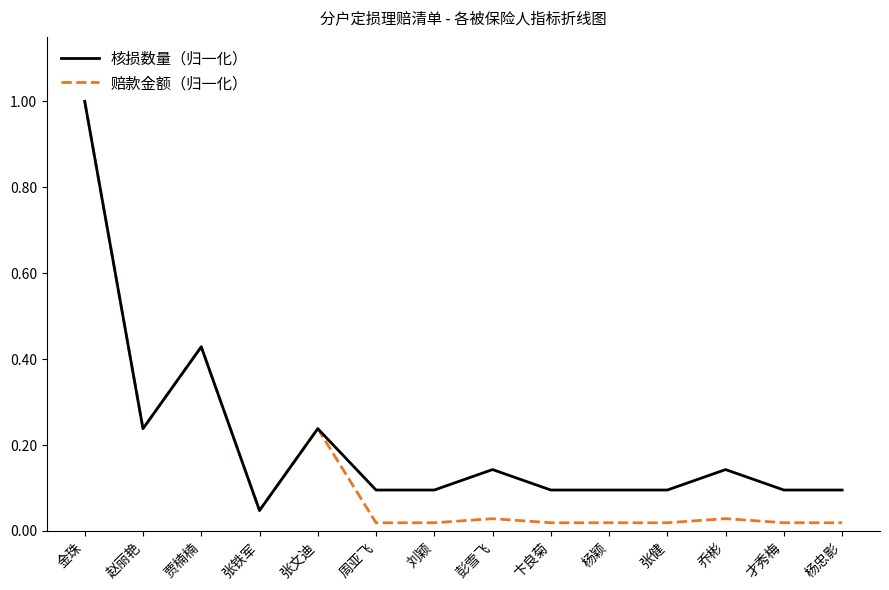

What is the maximum value for 赔款金额（归一化）?

1.0